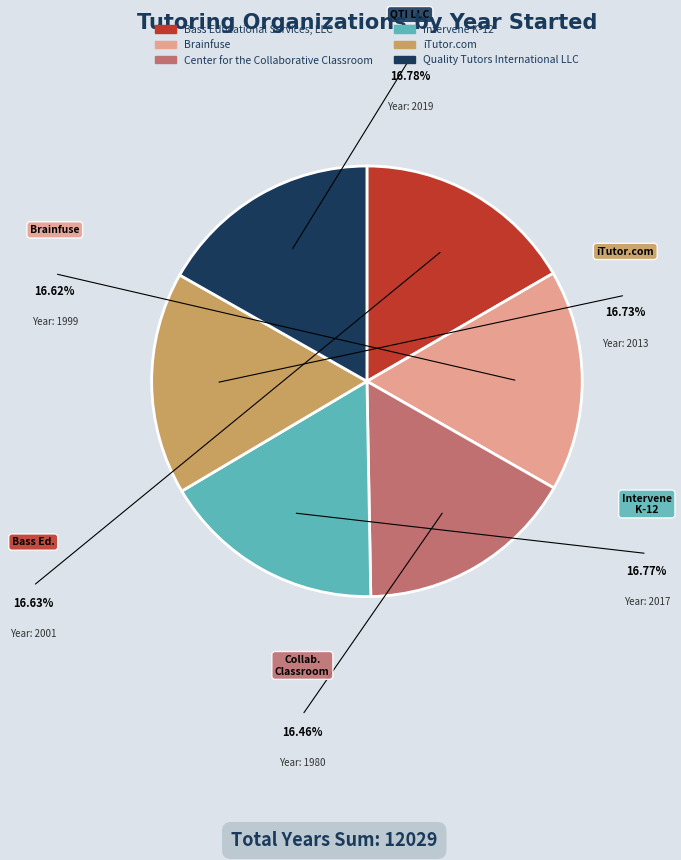

Is there a majority slice in this chart?

No